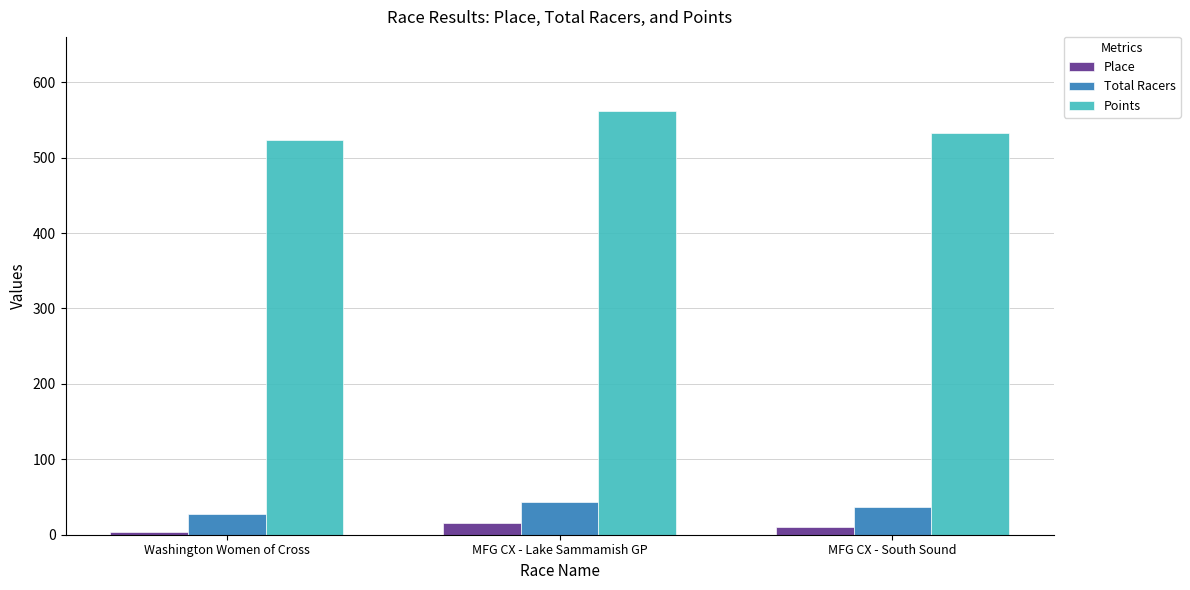

Where is Total Racers nearest to the value 36?

MFG CX - South Sound